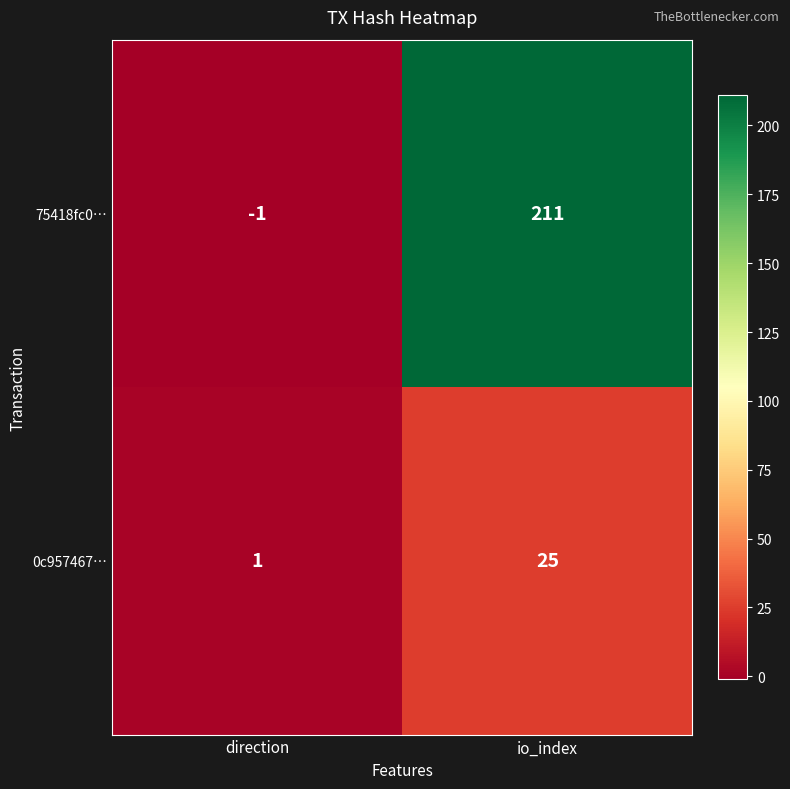

At which category does the chart reach its peak across all series?

io_index